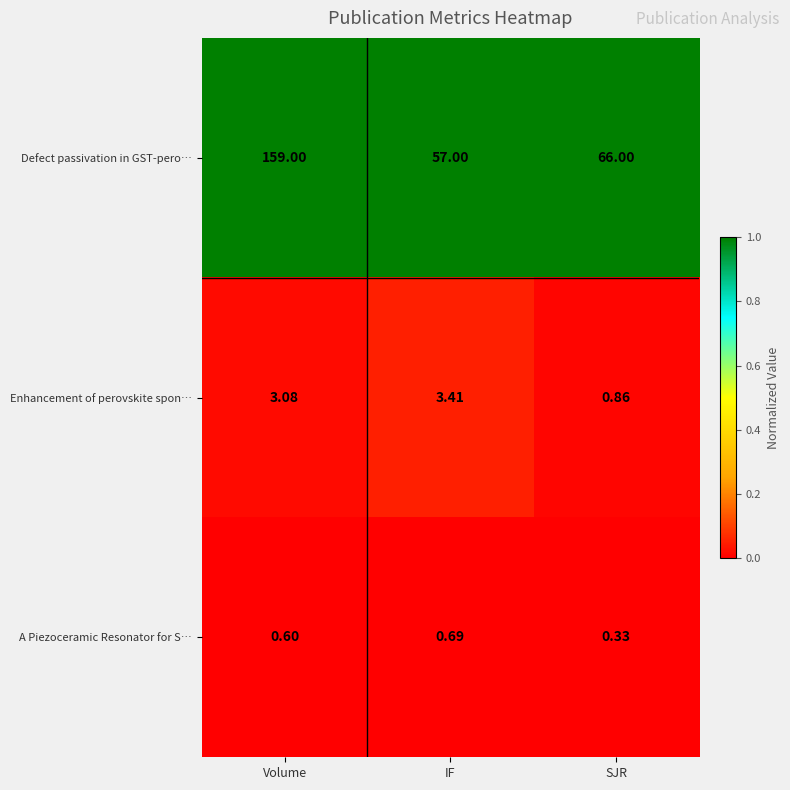

Which series has the largest total across all categories?

Defect passivation in GST-pero…